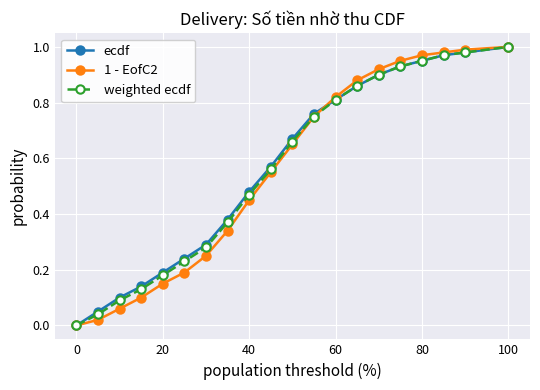

True or false: 1 - EofC2 has more than 2 interior local peaks.

False